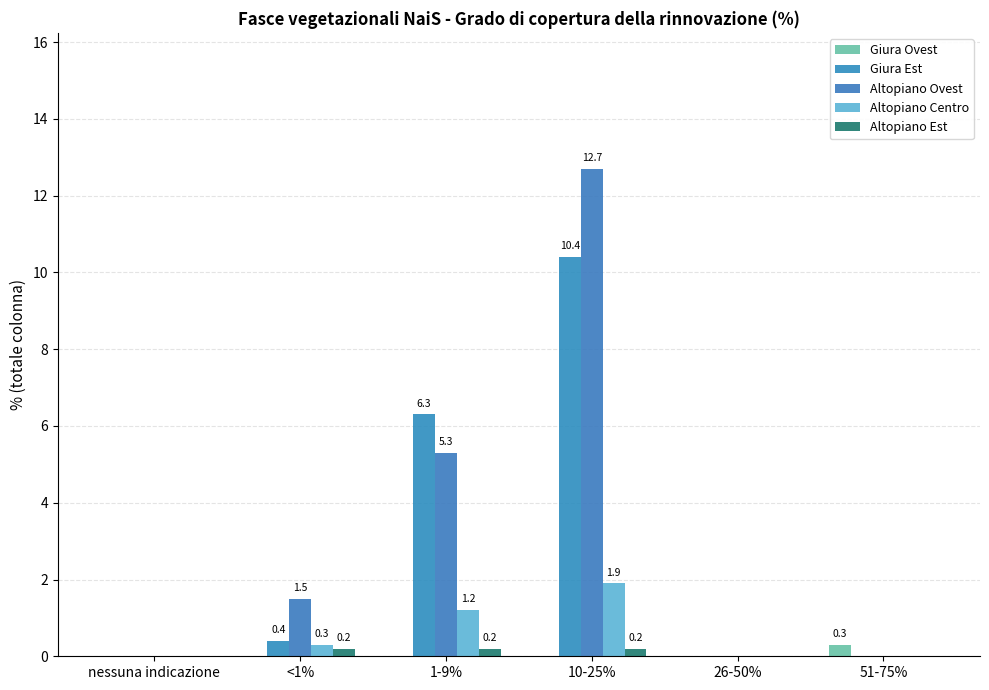

Count the number of data series in this chart.

5